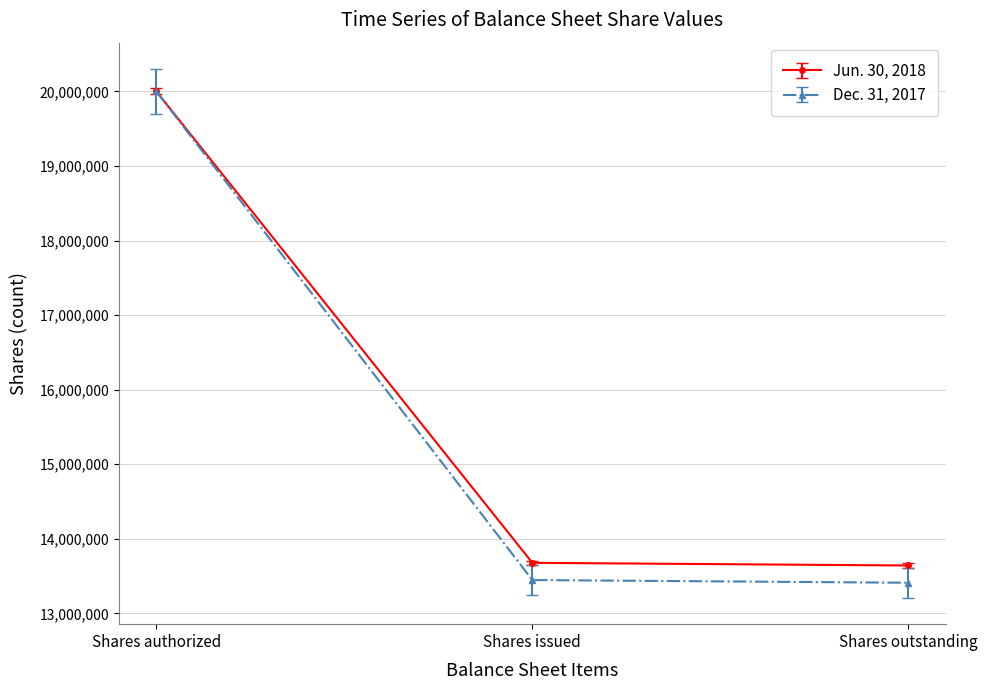

Between Shares authorized and Shares issued, which series saw the biggest shift?

Dec. 31, 2017